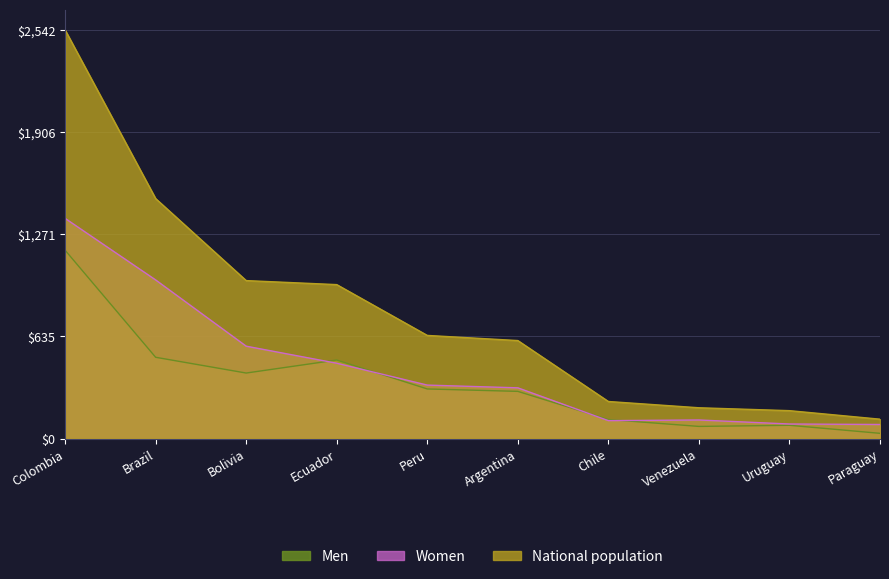

The Women series shows 333 at Peru. True or false?

True